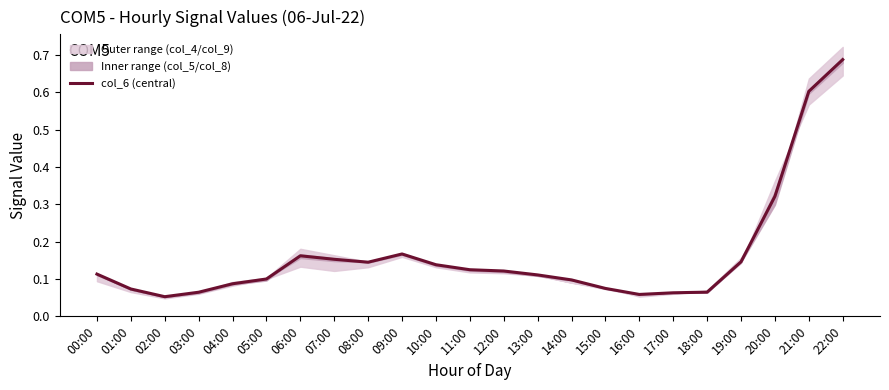

What is the average value?

0.2